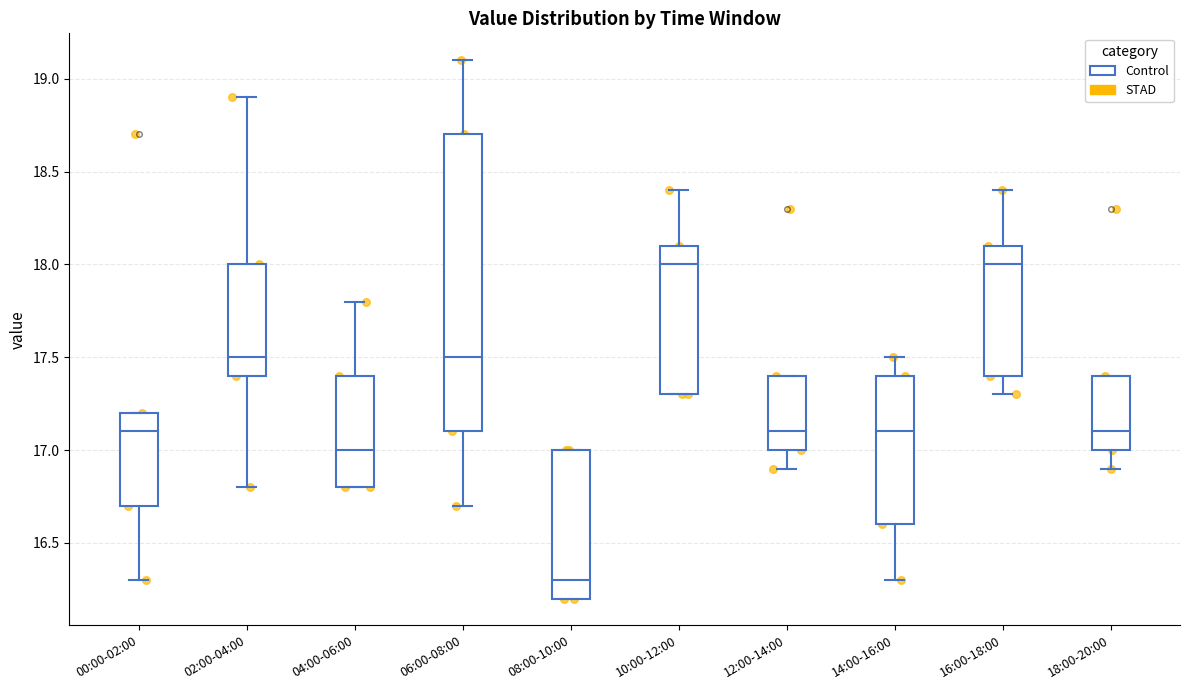

Comparing the boxes themselves (not the whiskers), which one is the tallest?

06:00-08:00